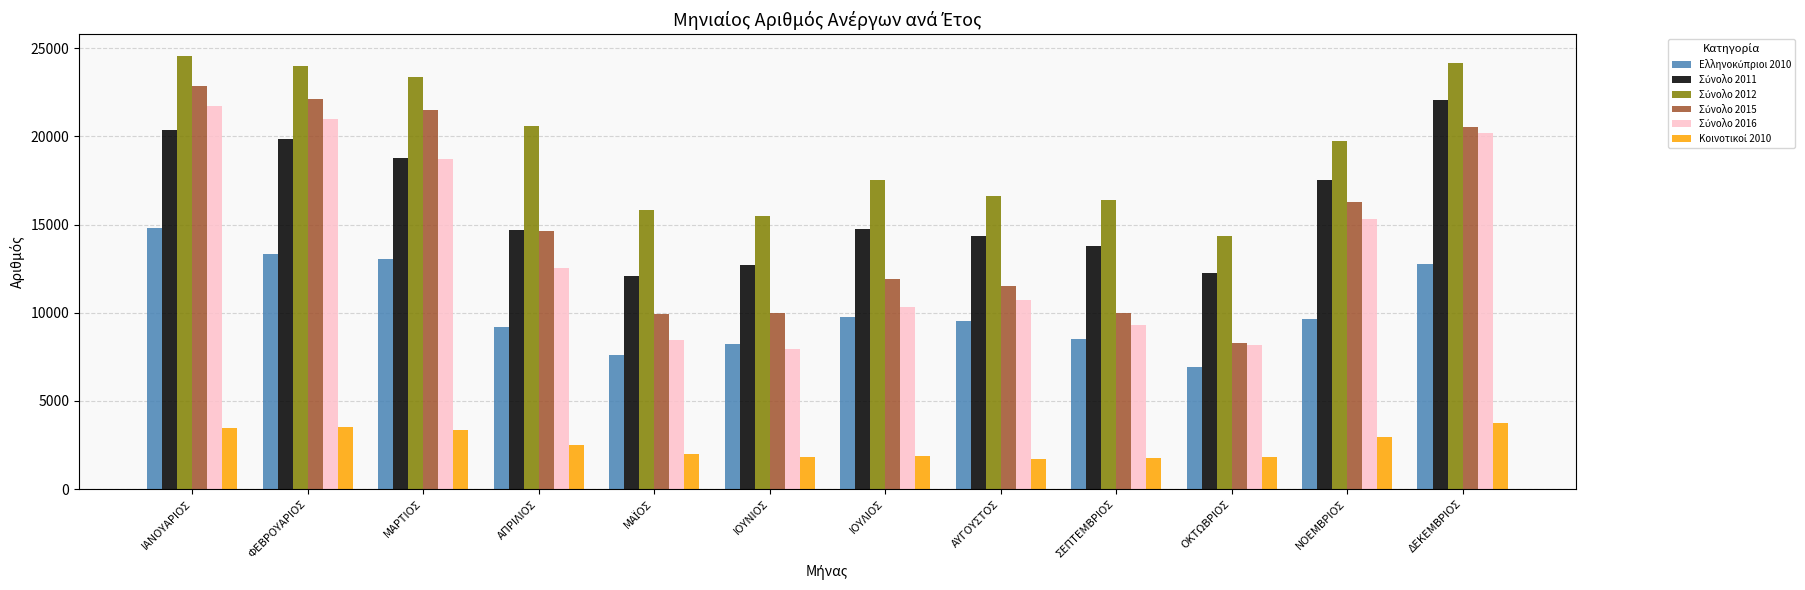

What is the spread (max minus min) of values at ΟΚΤΩΒΡΙΟΣ?

12549